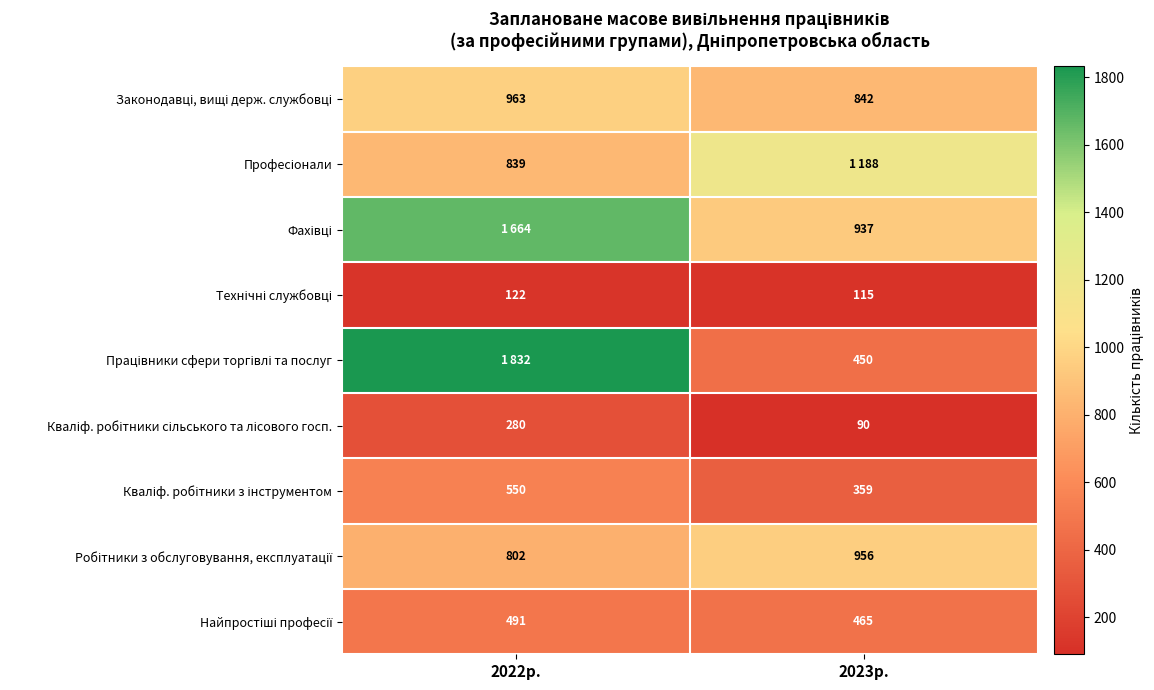

Between 2022р. and 2023р., which is larger?

2022р.